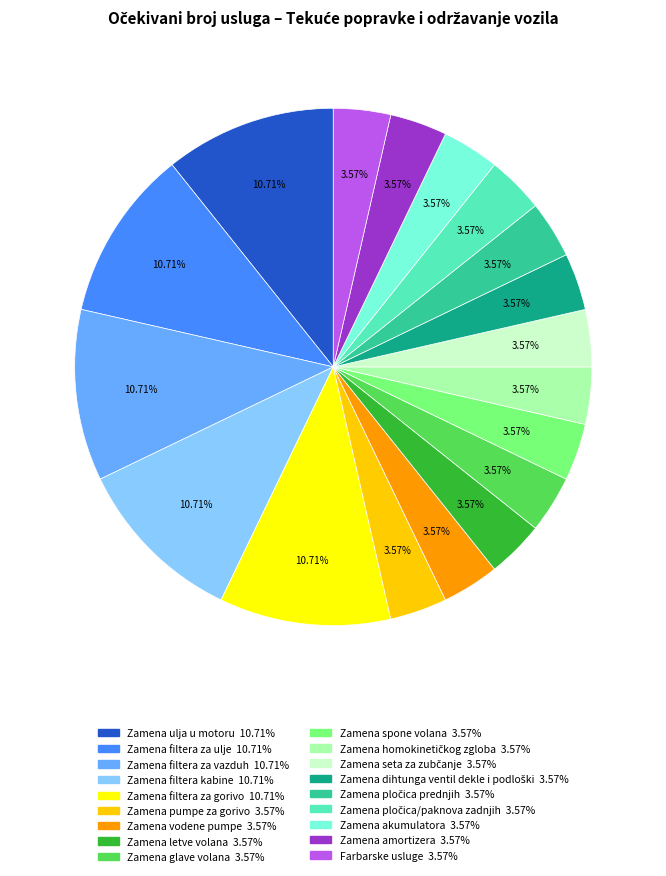

Count the number of slices in the pie.

18